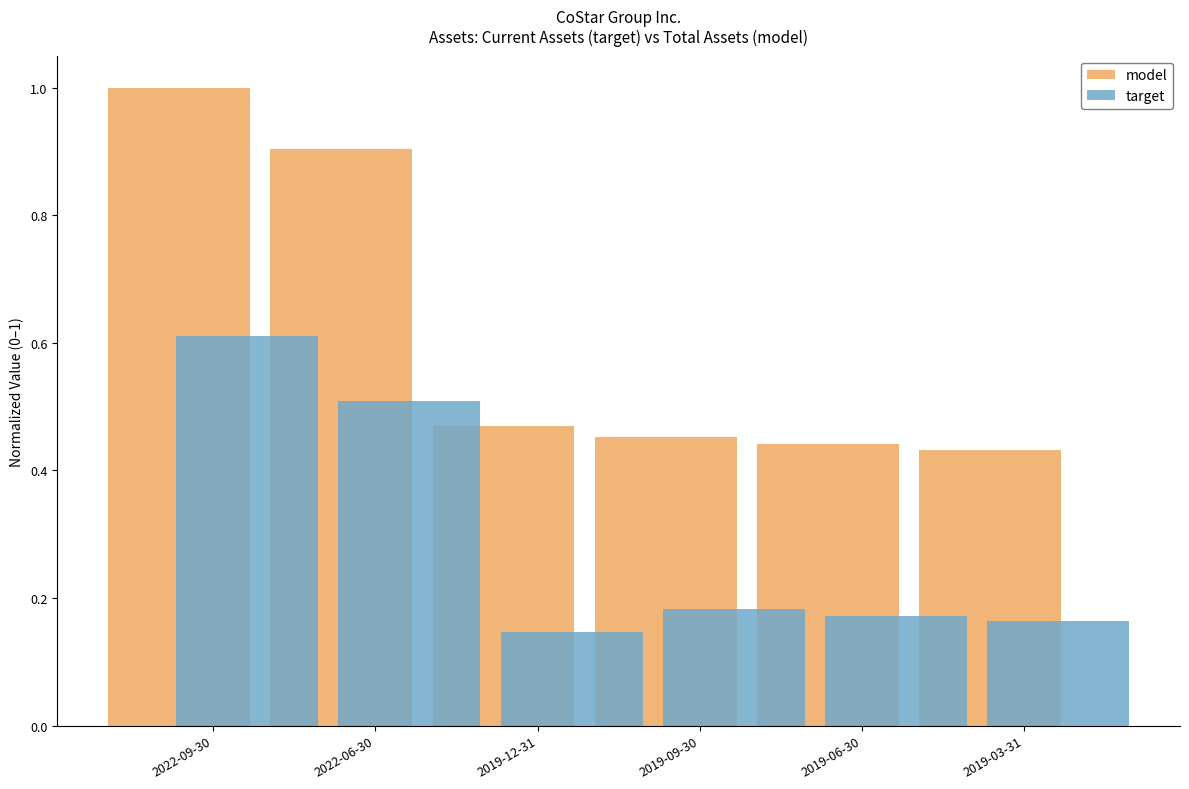

What is the total value across all series at 2019-06-30?

0.6